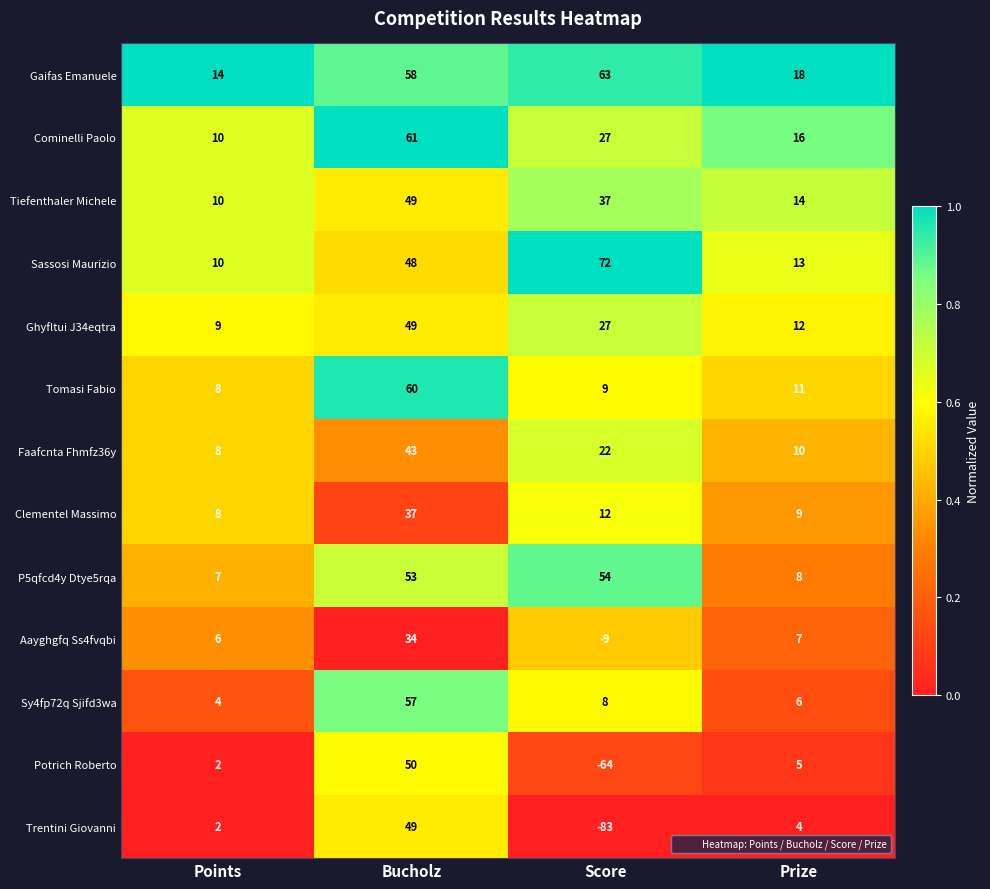

The Gaifas Emanuele series shows 18 at Prize. True or false?

True